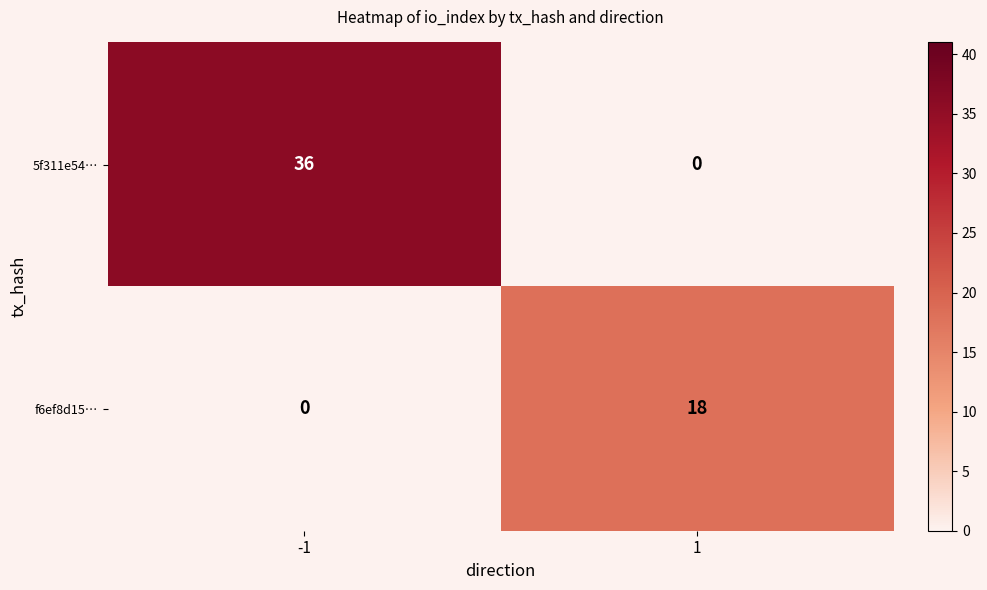

The value of f6ef8d15… at 1 is 28. True or false?

False